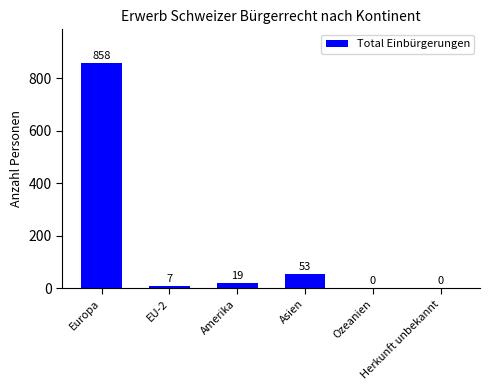

Reading left to right, transcribe all the data shown in this chart.

Europa=858	EU-2=7	Amerika=19	Asien=53	Ozeanien=0	Herkunft unbekannt=0